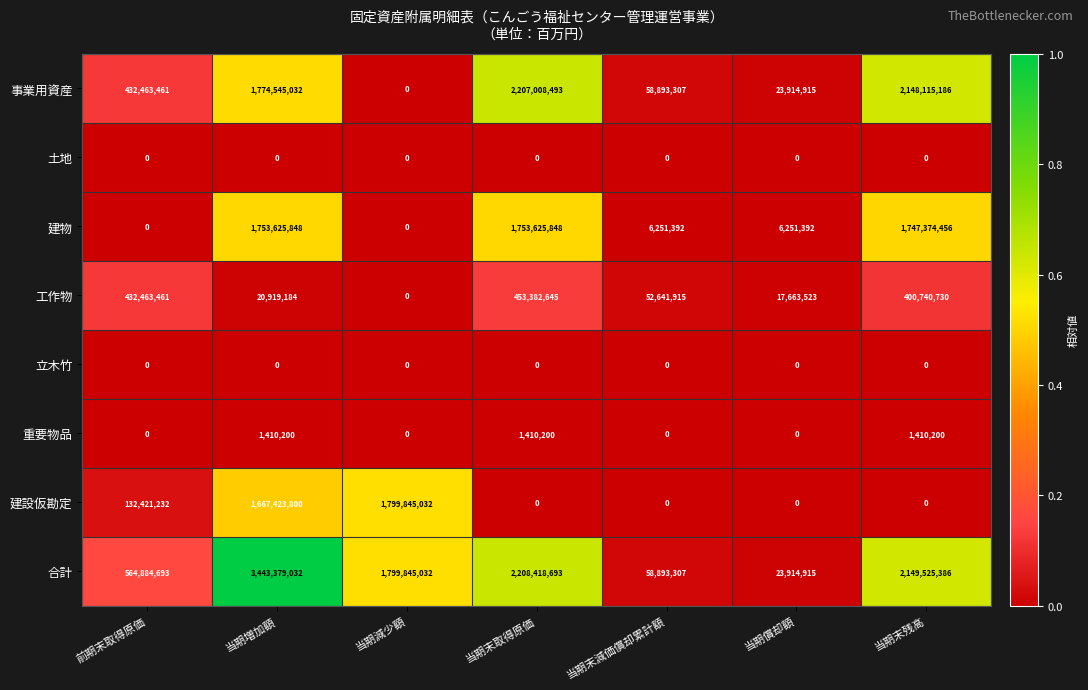

Which label corresponds to the largest value in the chart?

当期増加額